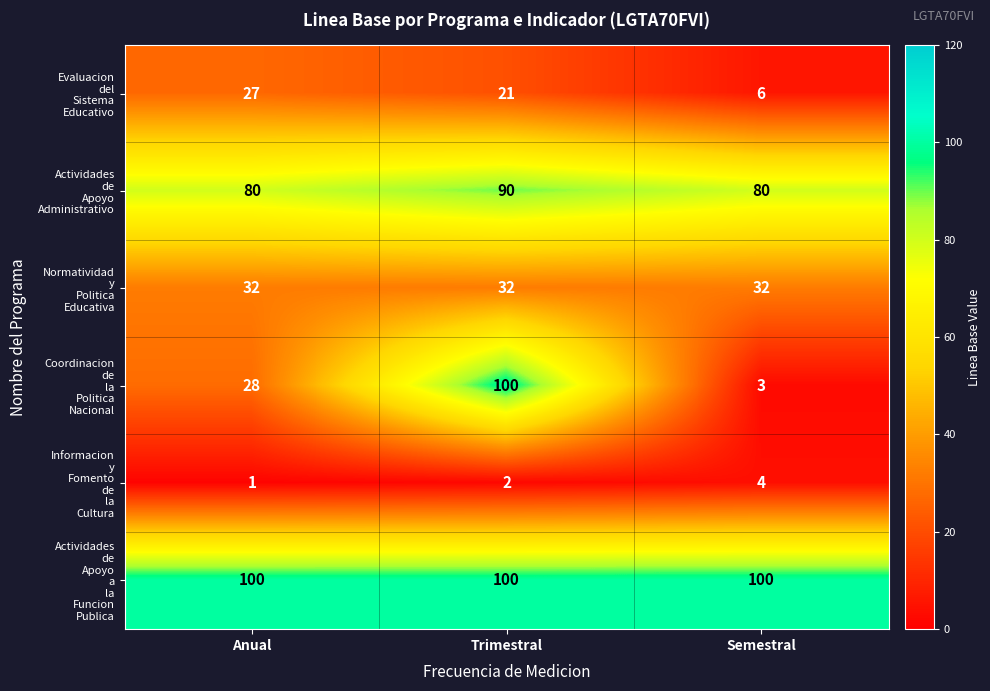

What is the total value across all series at Semestral?

225